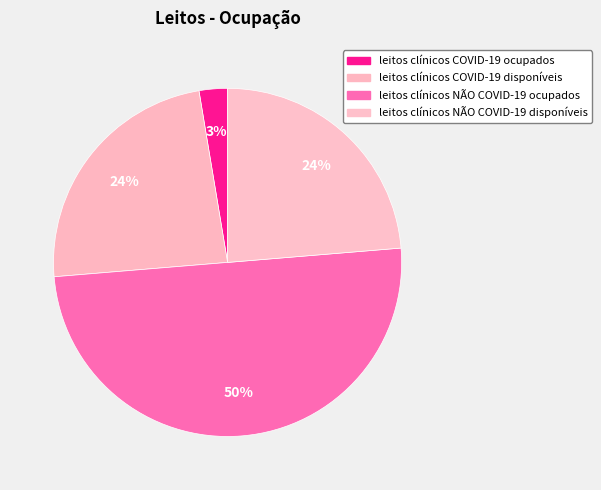

How many slices are in this pie chart?

4